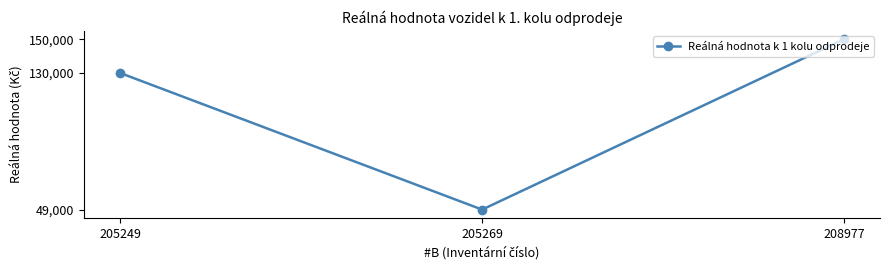

Reading right to left, transcribe all the data shown in this chart.

150000	49000	130000